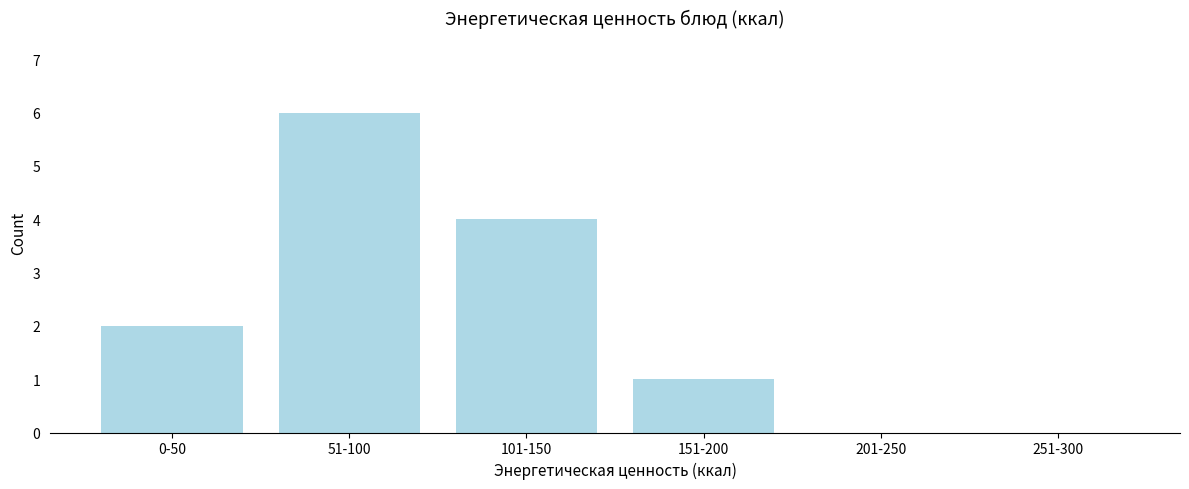

Reading right to left, what are all the values shown in this chart?

251-300=0	201-250=0	151-200=1	101-150=4	51-100=6	0-50=2